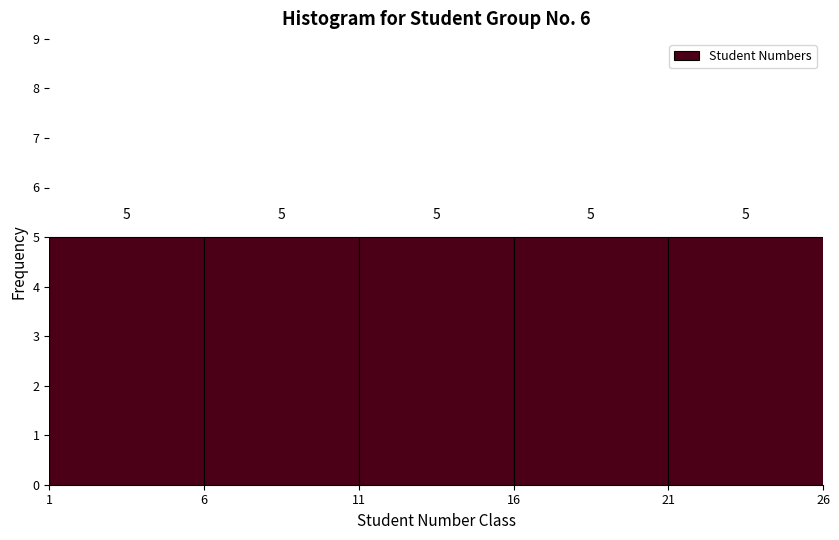

What is the height of the bar covering 11 to 16 on the x-axis?

5